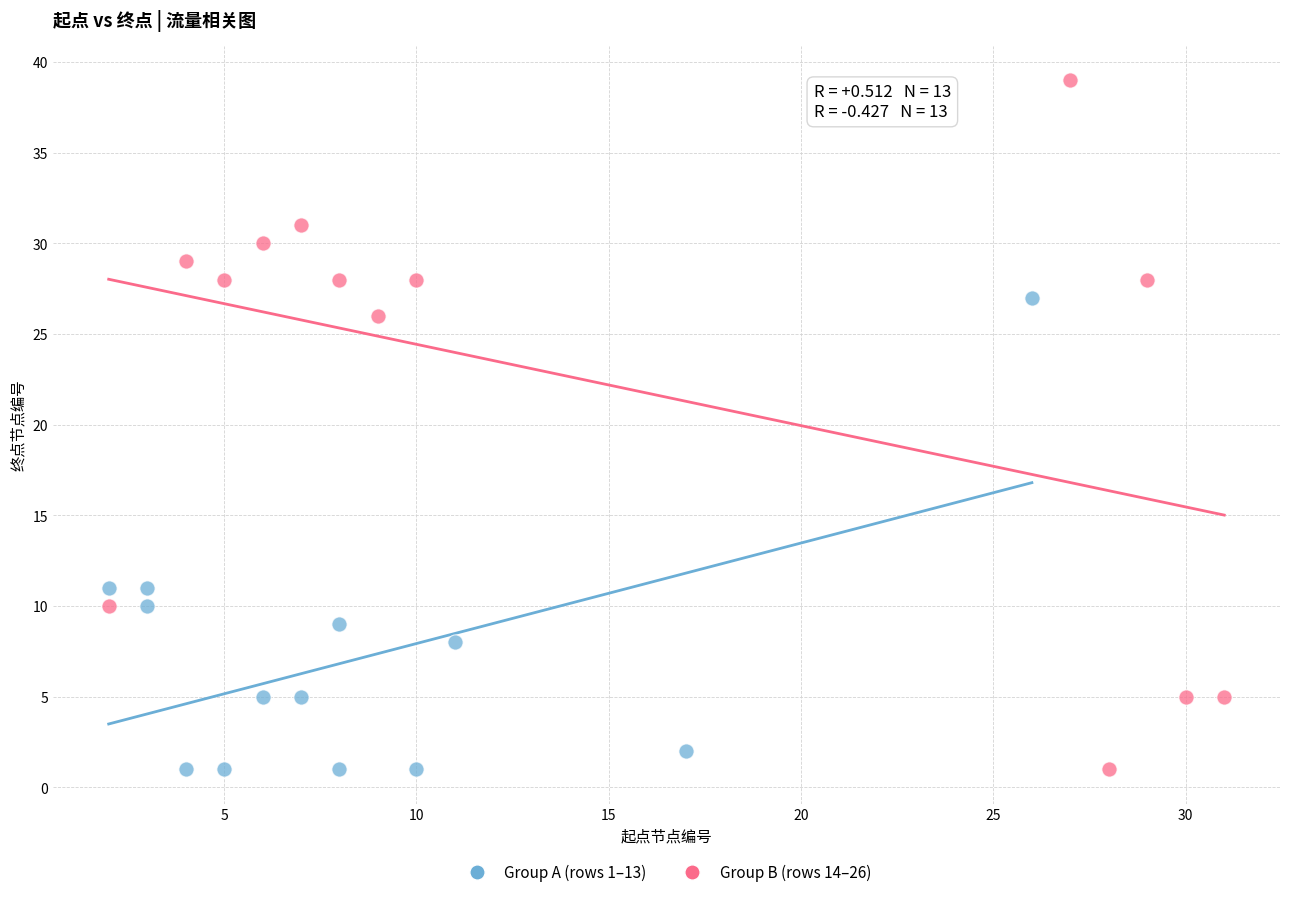

Which series has the widest spread of Y values?

Group B (rows 14–26)